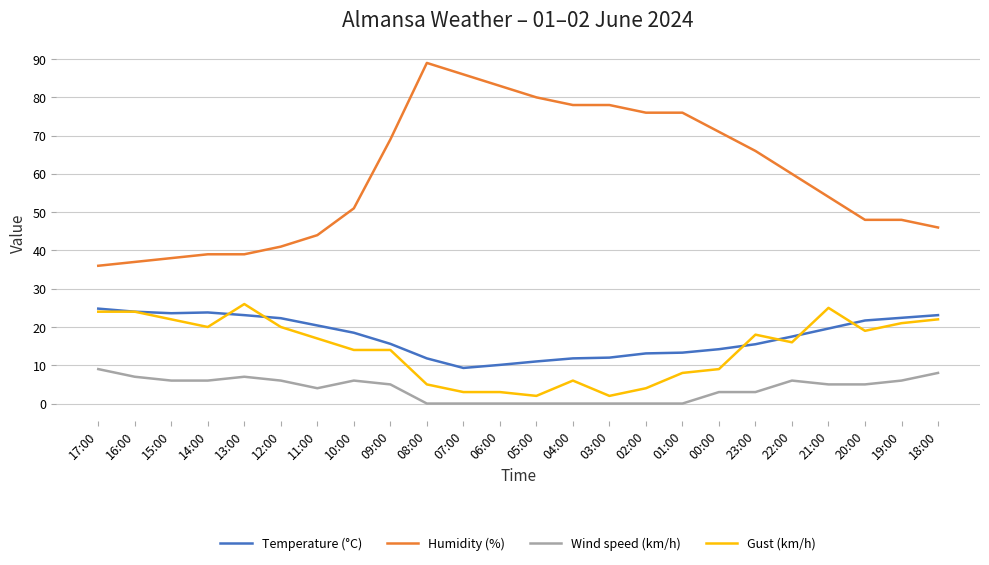

What is the lowest value of the Gust (km/h) series?

2.0